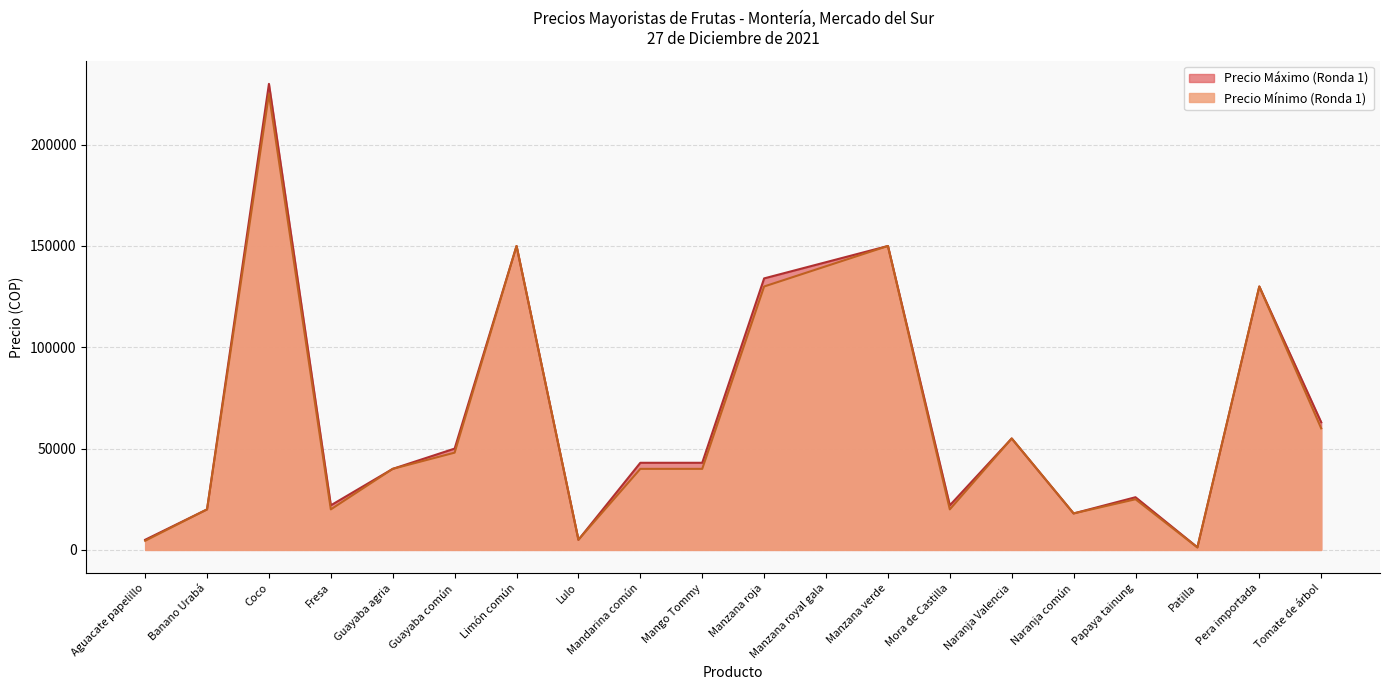

The value of Precio Máximo (Ronda 1) at Tomate de árbol is 30543. True or false?

False